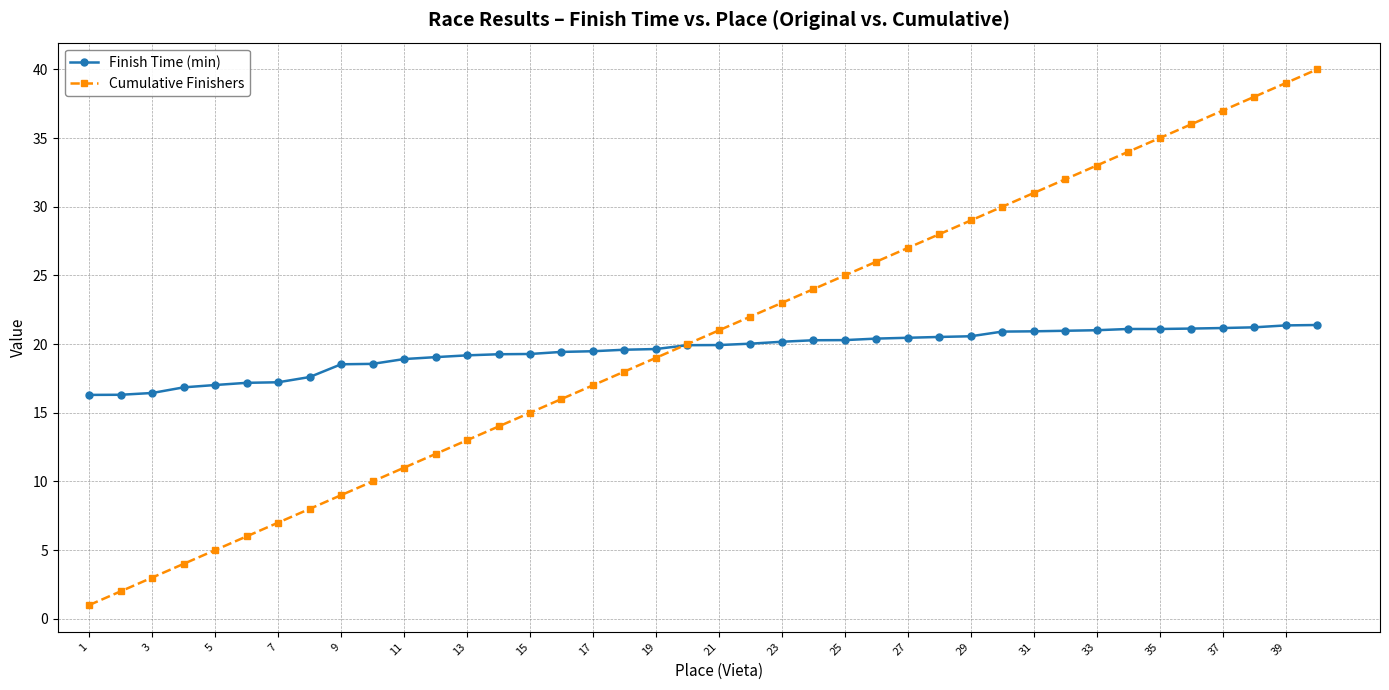

What is the smallest value displayed?

1.0